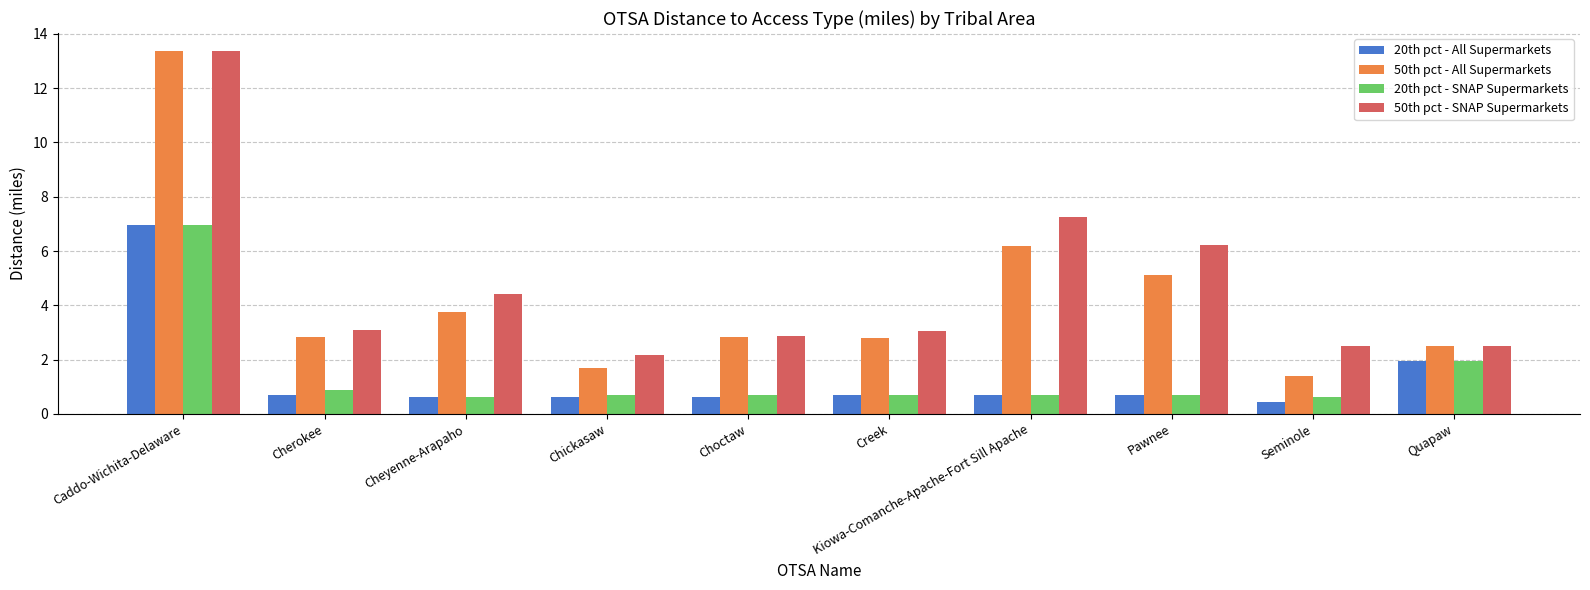

Where is 20th pct - SNAP Supermarkets nearest to the value 3?

Quapaw